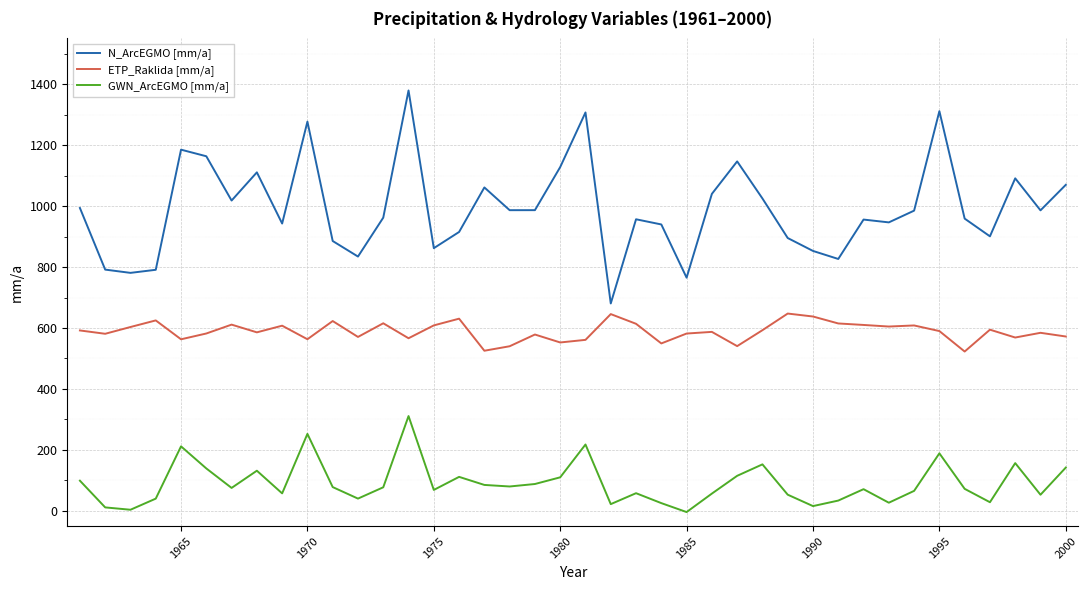

What is the difference between the second highest and second lowest values in the ETP_Raklida [mm/a] series?

120.2